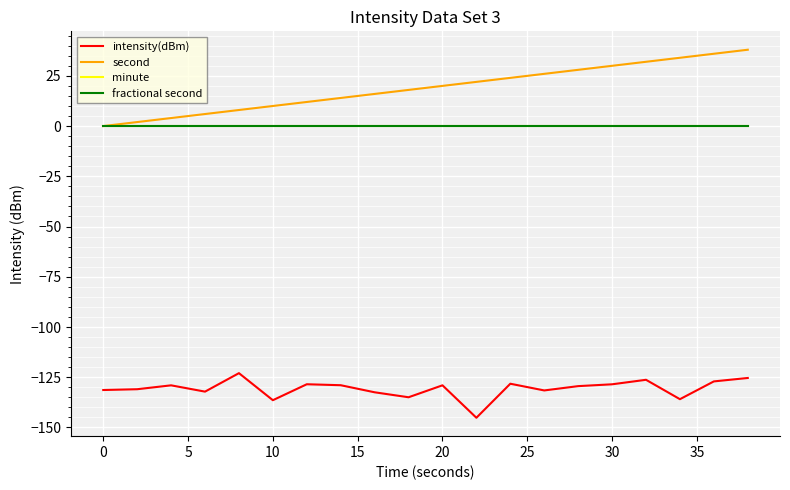

Does the chart display data point markers on the line(s)?

No